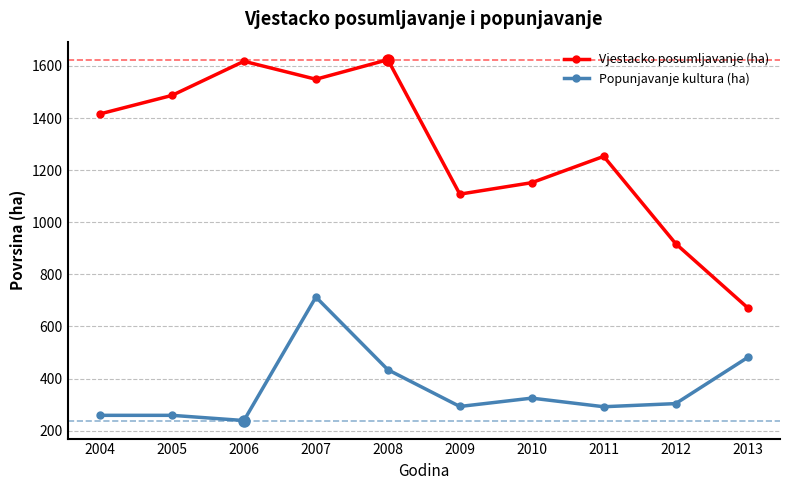

What are all the series names shown in the legend?

Vjestacko posumljavanje (ha), Popunjavanje kultura (ha)